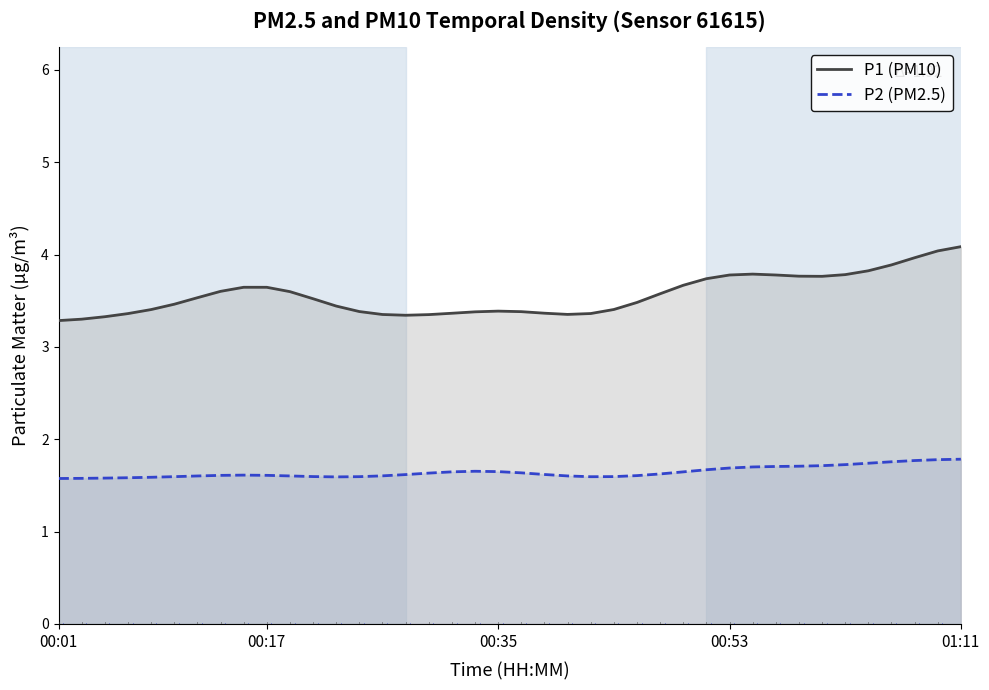

What is the maximum value shown in the chart?

4.1